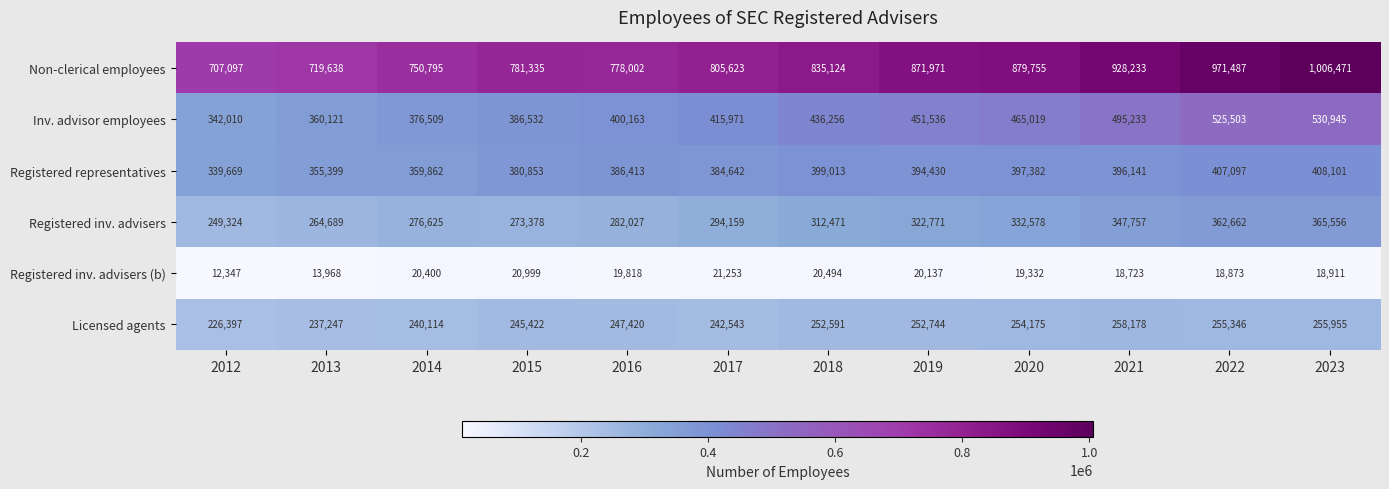

Which series has the widest spread of values?

Non-clerical employees